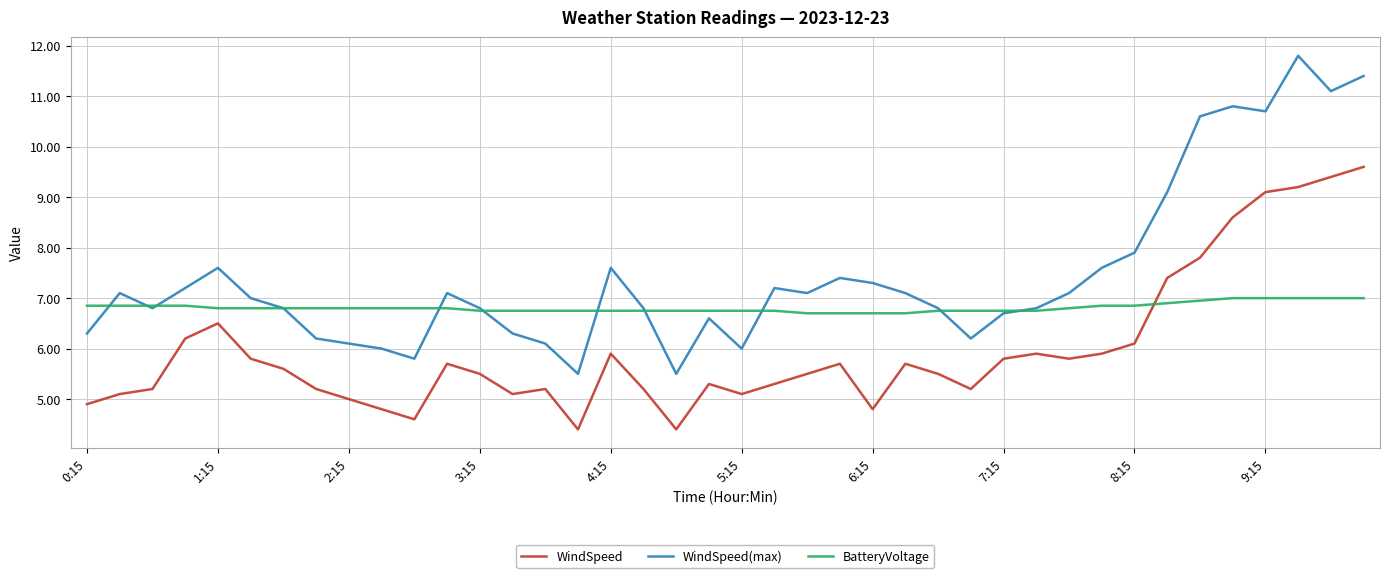

What is the average value of the WindSpeed series?

6.0